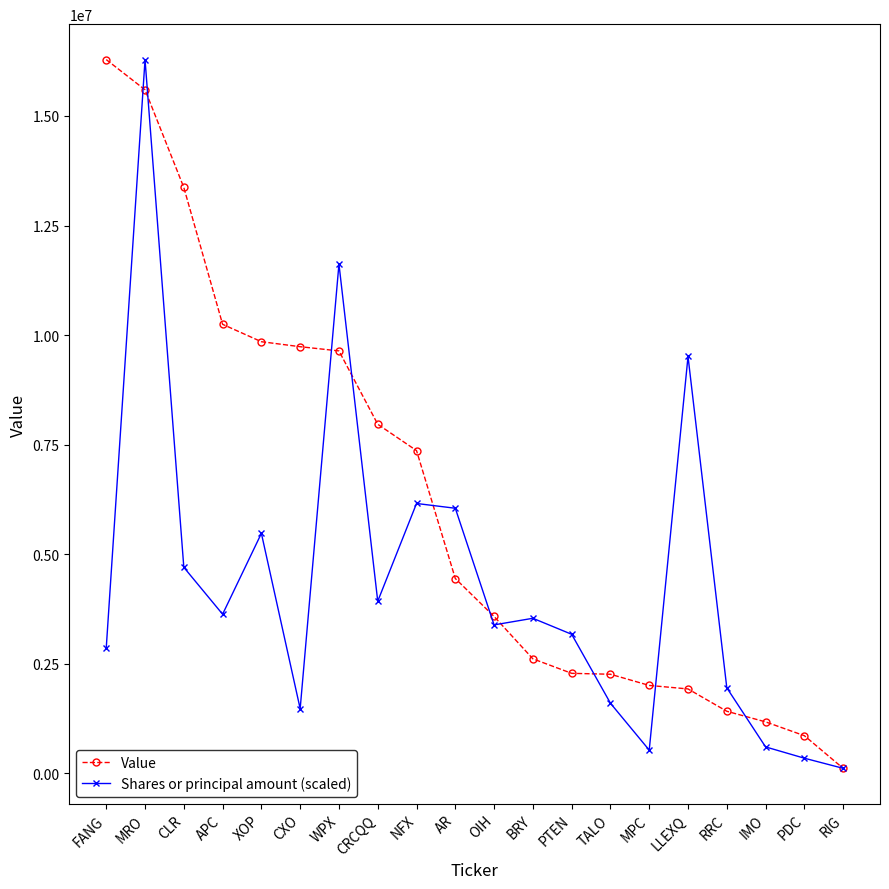

True or false: Shares or principal amount (scaled) and Value cross at least once.

True